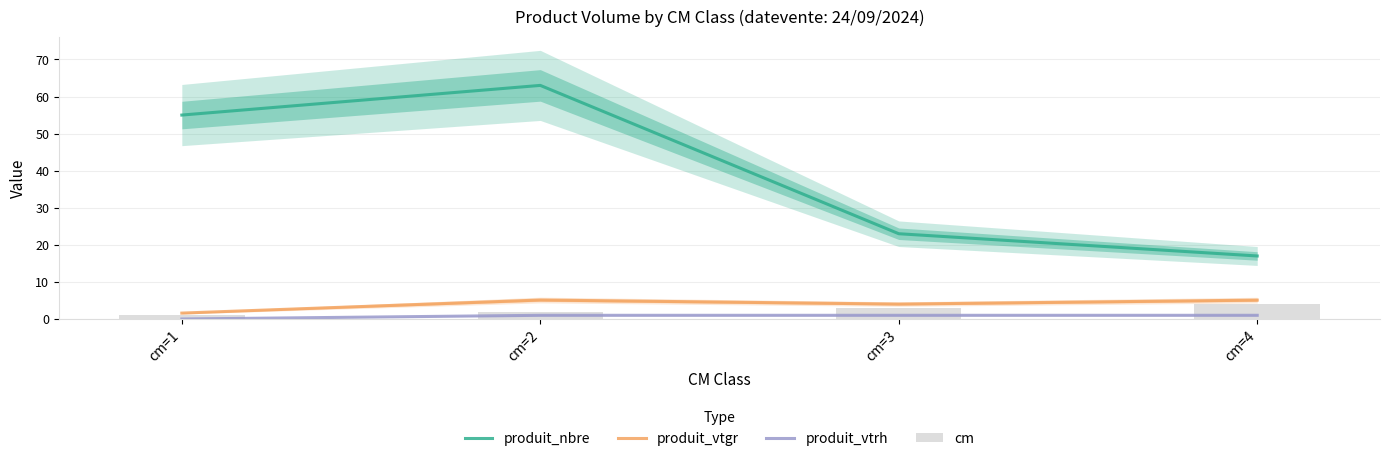

What is the total value across all series at cm=1?

57.6